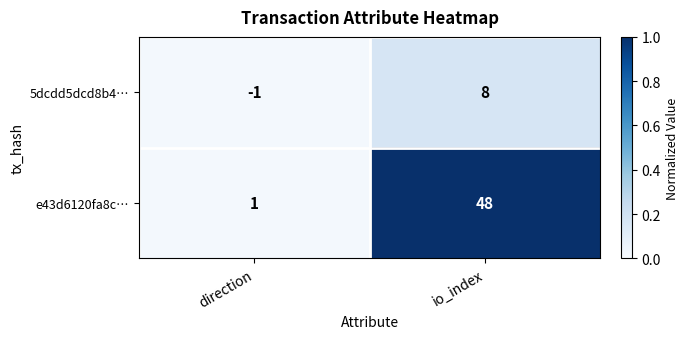

What is the maximum value shown in the chart?

48